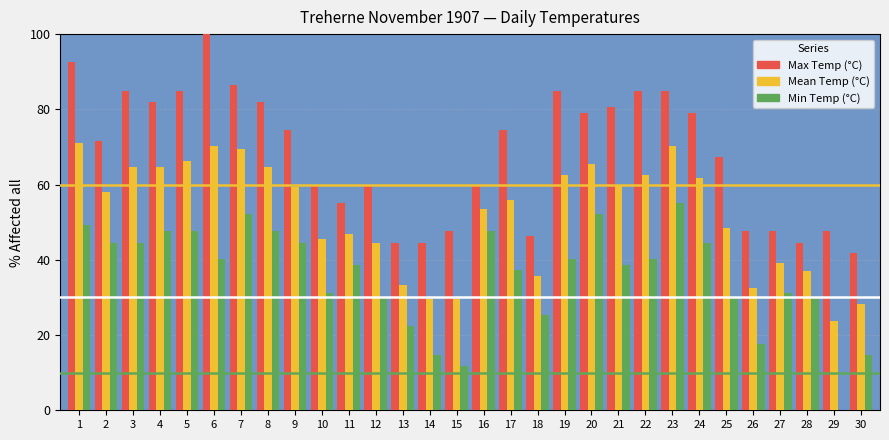

What is the spread (max minus min) of values at 12?

29.9